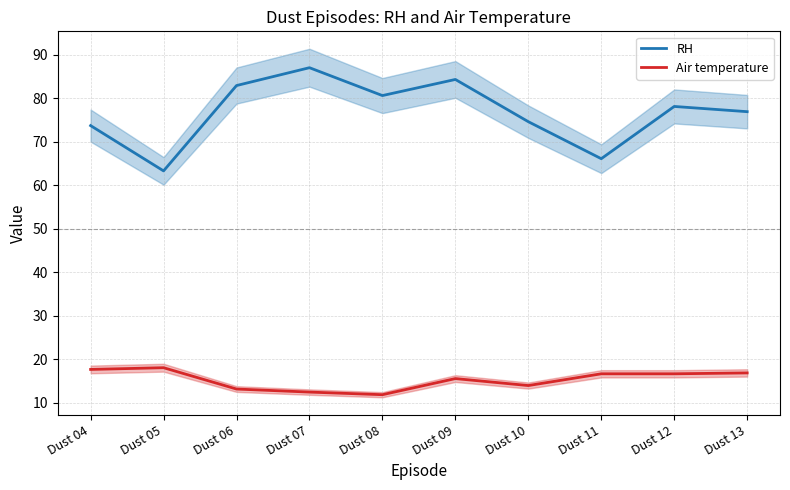

At which label is RH closest to 75?

Dust 10